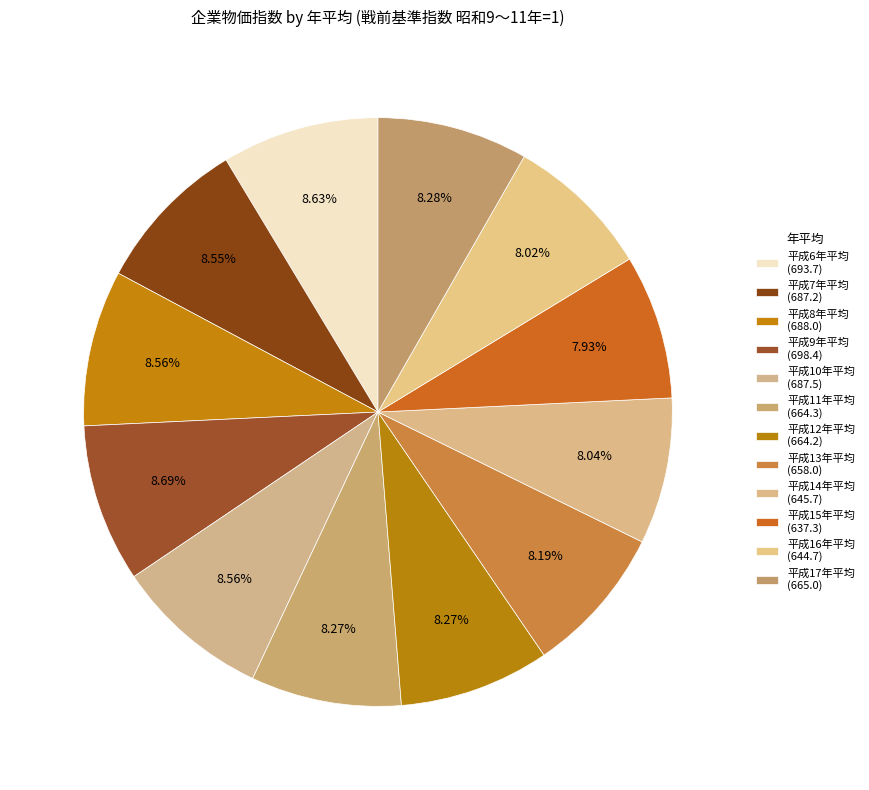

The 平成13年平均 slice represents 8% of the pie. True or false?

True